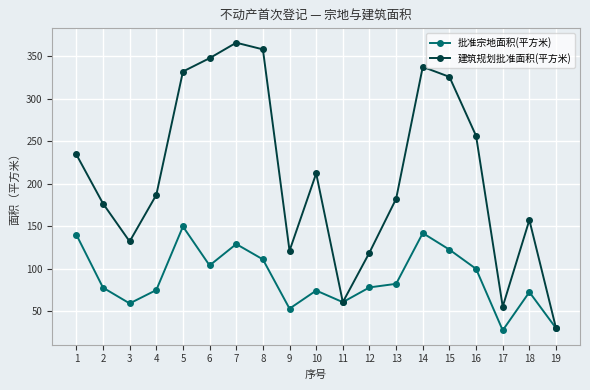

What is the difference between the highest and lowest values at 12?

41.0